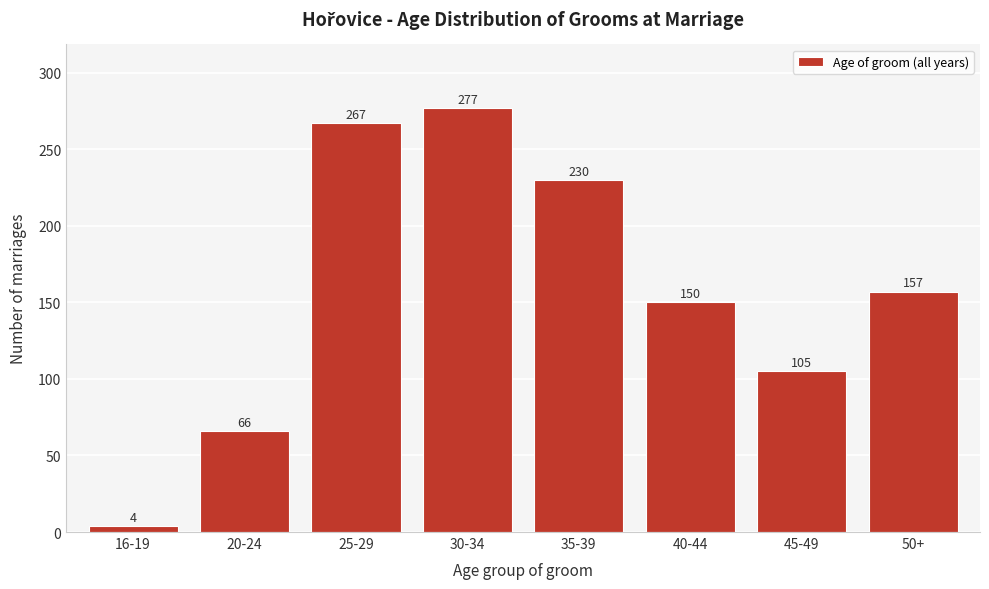

Reading left to right, extract all data points from this chart.

4	66	267	277	230	150	105	157